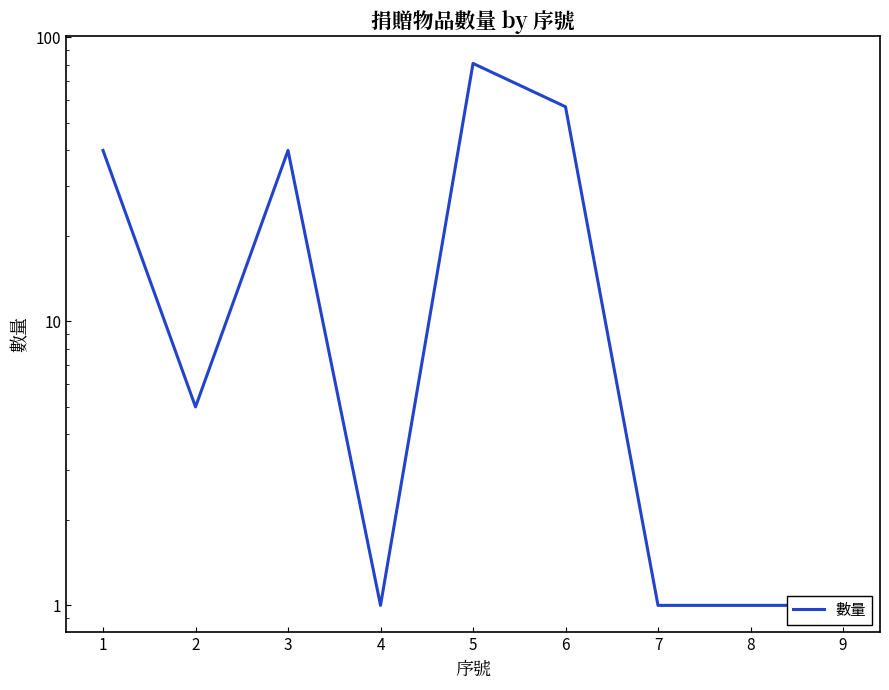

What is the value of the 1st point from the left?

40